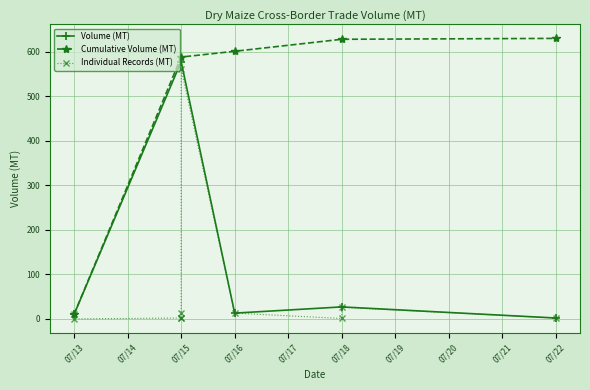

What is the value of the 10th point from the left?

10.0